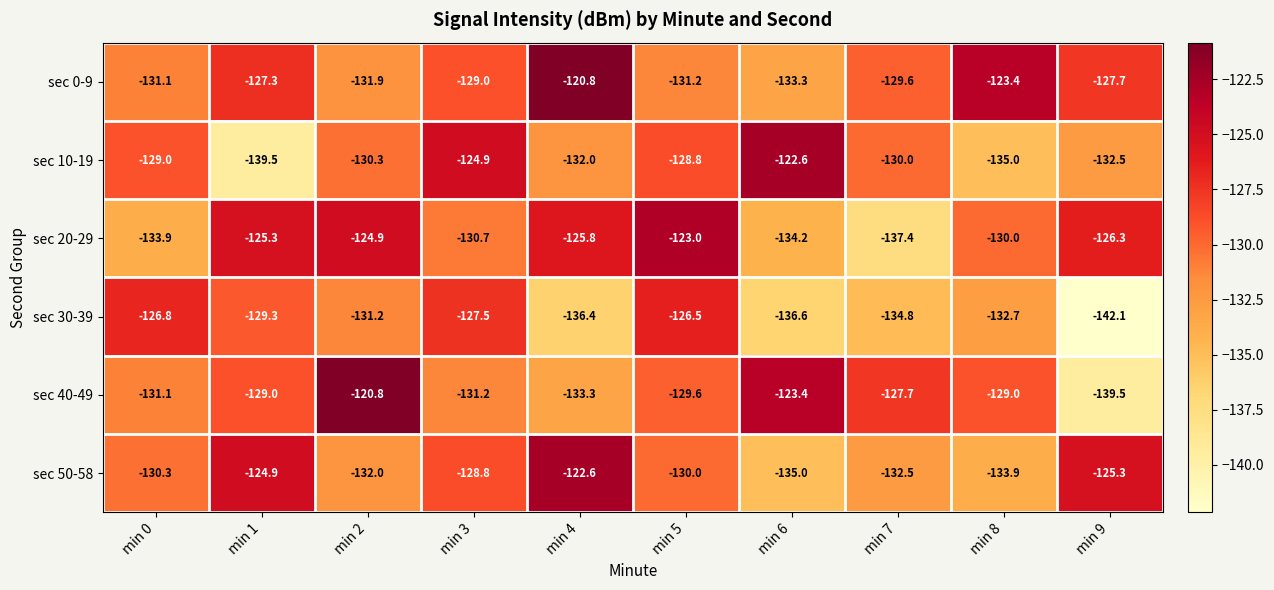

What is the greatest value displayed?

-120.8